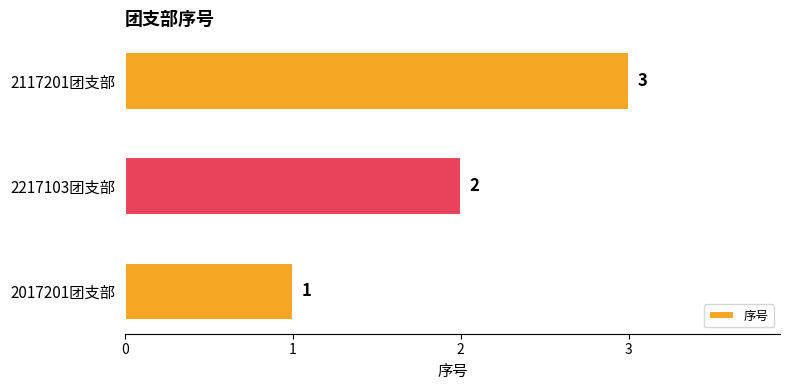

Approximately how many times larger is the value at 2217103团支部 compared to 2117201团支部?

0.7